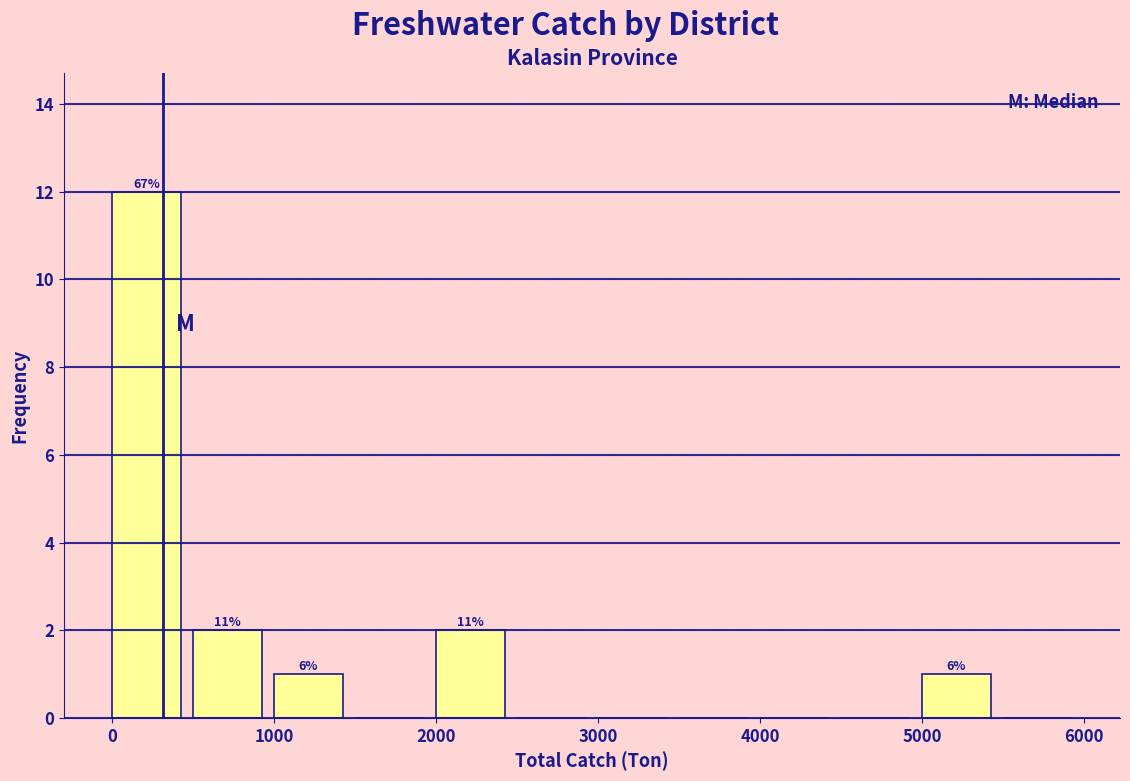

Over which range of the x-axis is the bar tallest?

0 to 500